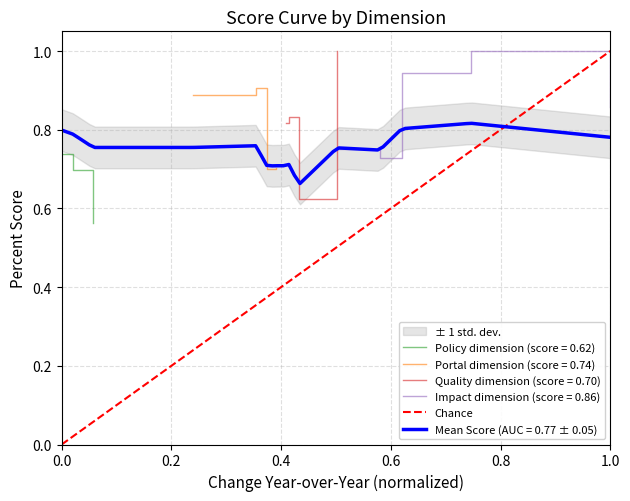

How many Policy dimension (score = 0.62) values are between 0 and 1?

3